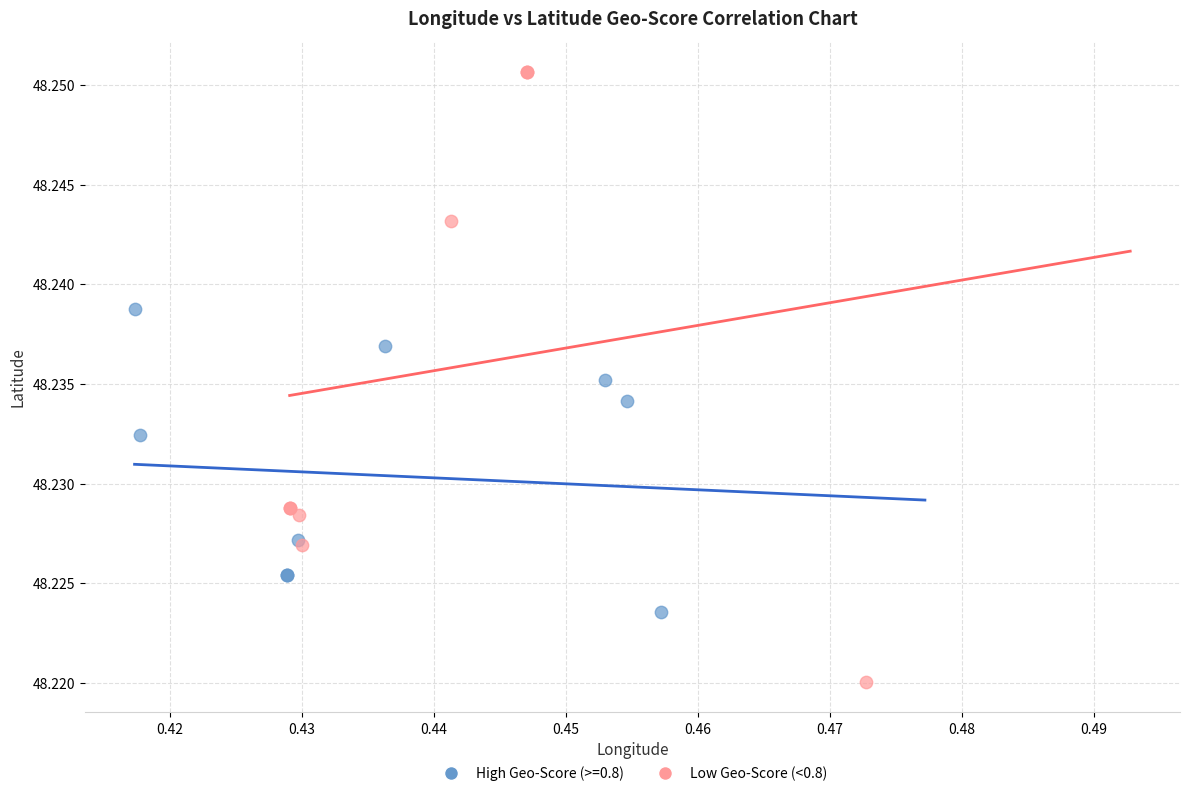

Which series reaches the maximum Y coordinate?

Low Geo-Score (<0.8)